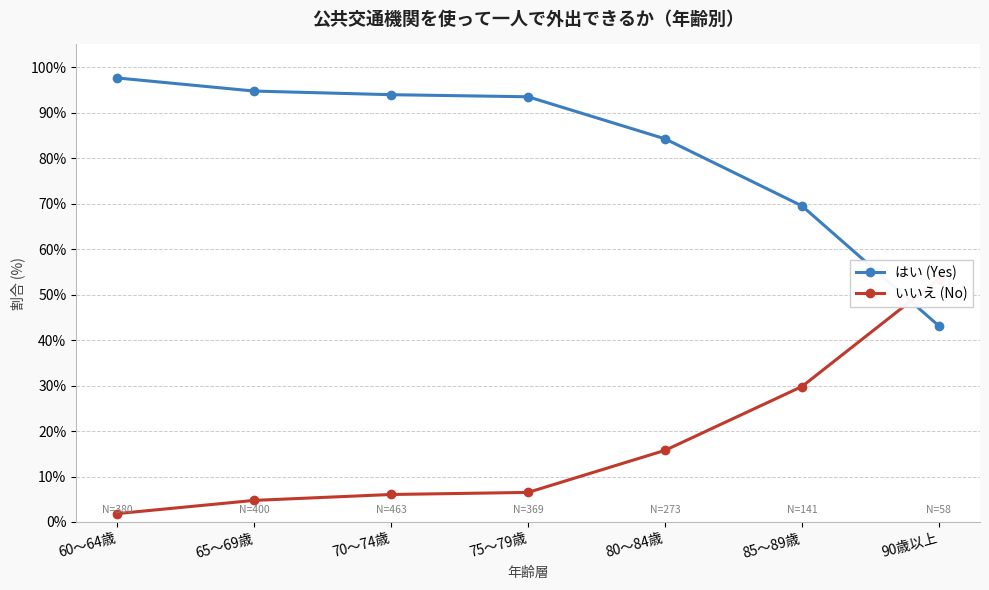

The いいえ (No) series shows 25.3 at 80～84歳. True or false?

False